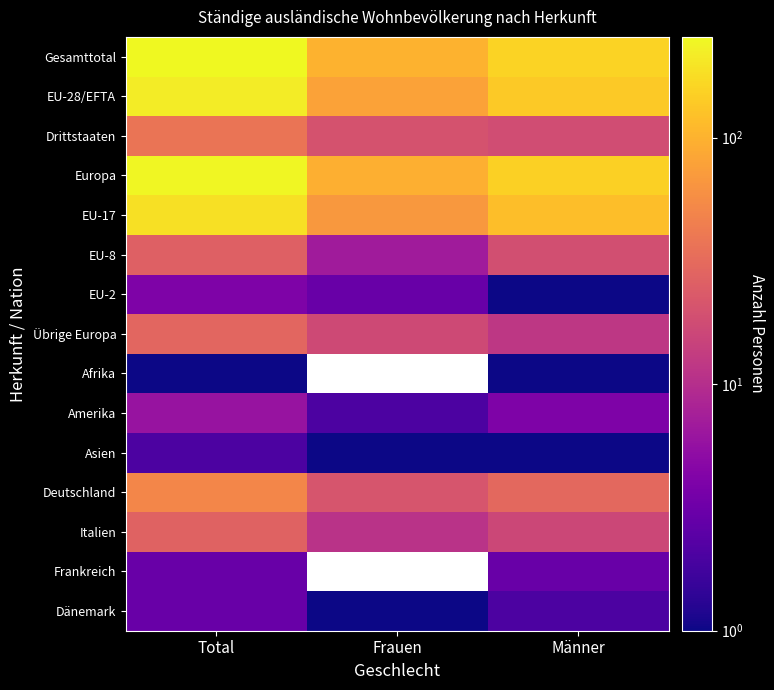

True or false: EU-2 has a value of 4.0 at Total.

True